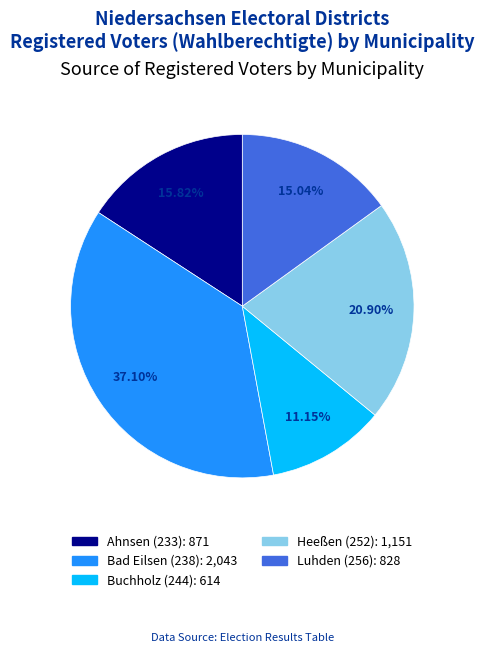

Does any single category account for the majority?

No